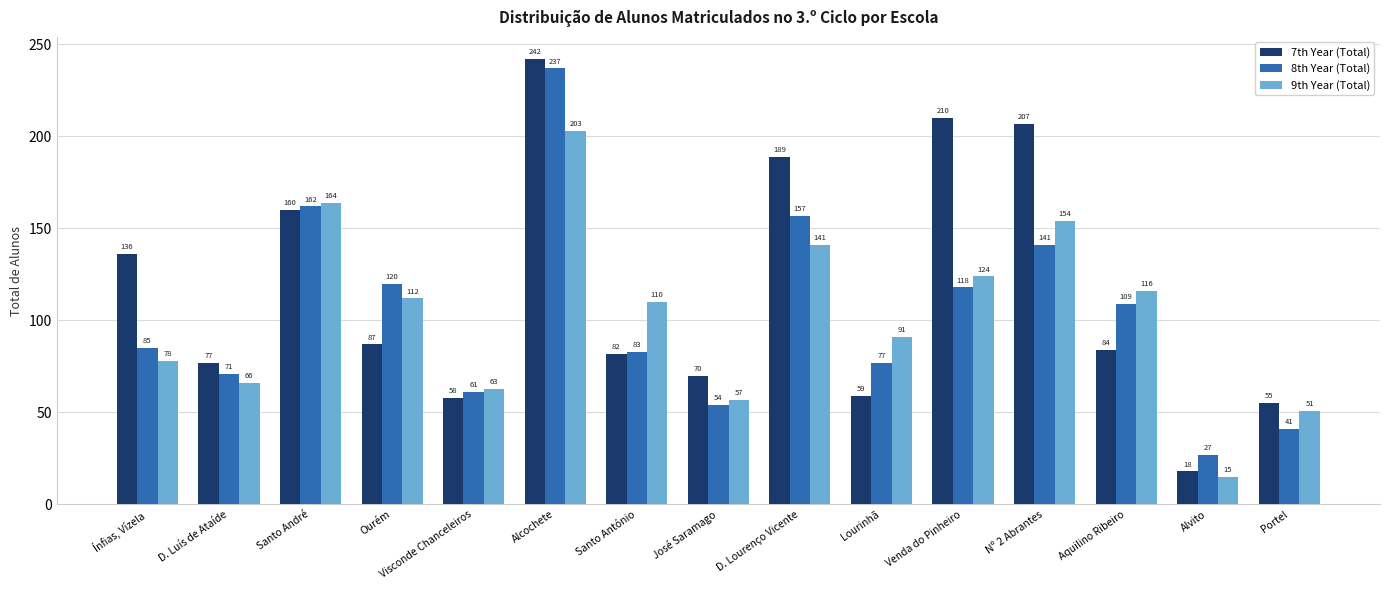

What position from the left is Visconde Chanceleiros?

5